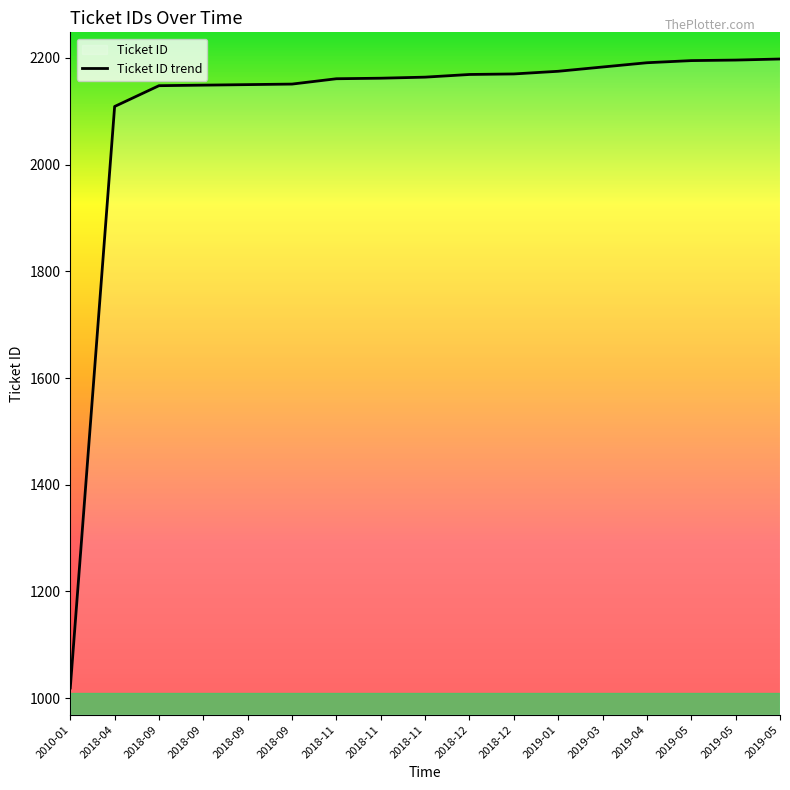

Which has a higher value, 2018-12 or 2018-11?

2018-12